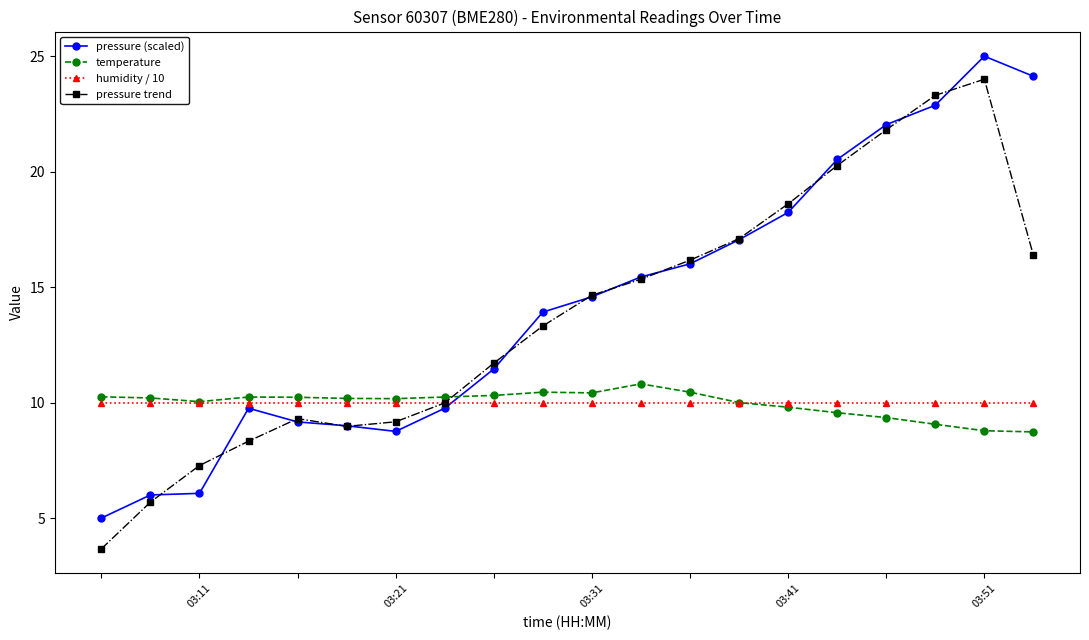

What is the minimum value shown in the chart?

3.7